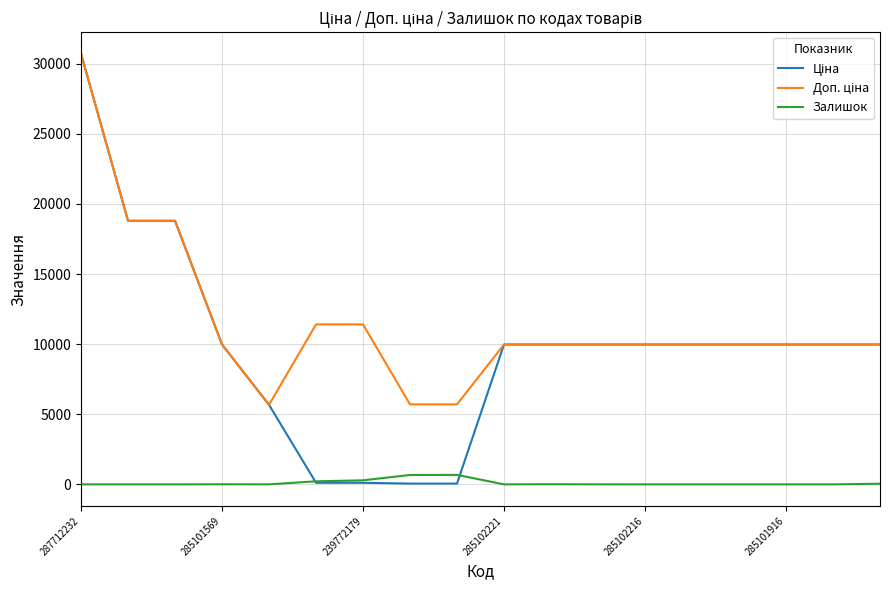

What is the maximum value shown in the chart?

30717.1